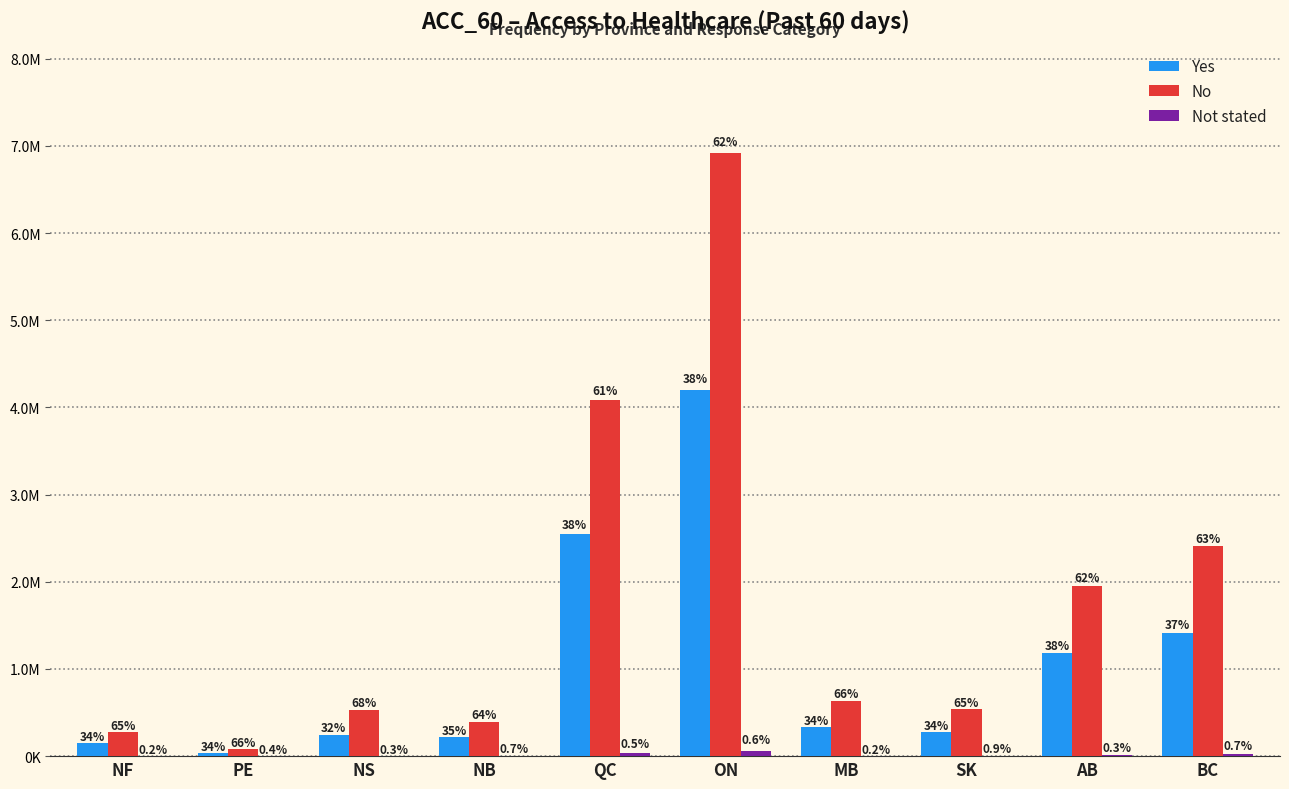

Which series has the largest range (max minus min)?

No